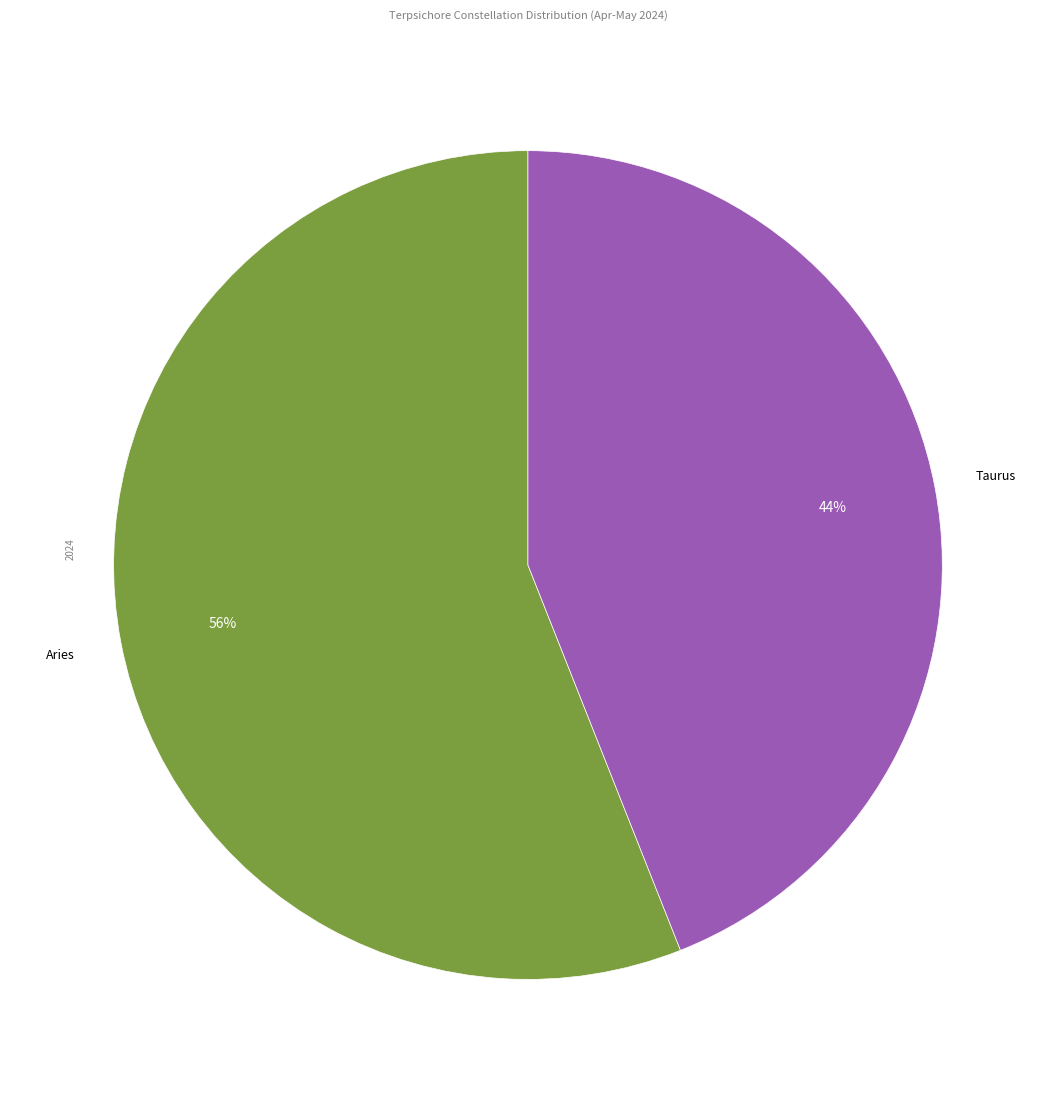

Combined, do Taurus and Aries account for over 50%?

Yes